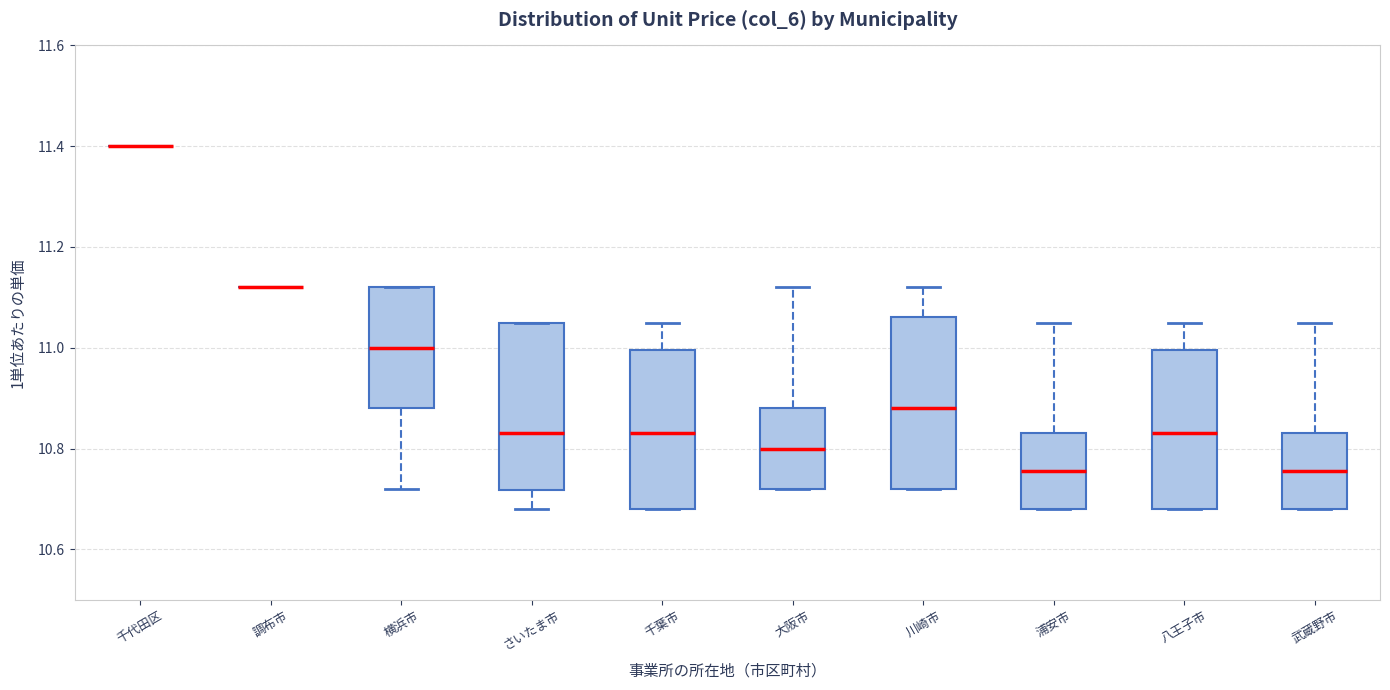

Reading left to right, read every box against the y-axis: the position of its median line, the range the box covers, and the ends of its whiskers. The values are not printed on the chart, so give them approximately, as read against the axis.

千代田区: box collapsed to a line at 11.40, whiskers 11.40 to 11.40
調布市: box collapsed to a line at 11.12, whiskers 11.12 to 11.12
横浜市: median 11.00, box 10.88 to 11.12, whiskers 10.72 to 11.12
さいたま市: median 10.84, box 10.72 to 11.06, whiskers 10.68 to 11.06
千葉市: median 10.84, box 10.68 to 11.00, whiskers 10.68 to 11.06
大阪市: median 10.80, box 10.72 to 10.88, whiskers 10.72 to 11.12
川崎市: median 10.88, box 10.72 to 11.06, whiskers 10.72 to 11.12
浦安市: median 10.76, box 10.68 to 10.84, whiskers 10.68 to 11.06
八王子市: median 10.84, box 10.68 to 11.00, whiskers 10.68 to 11.06
武蔵野市: median 10.76, box 10.68 to 10.84, whiskers 10.68 to 11.06